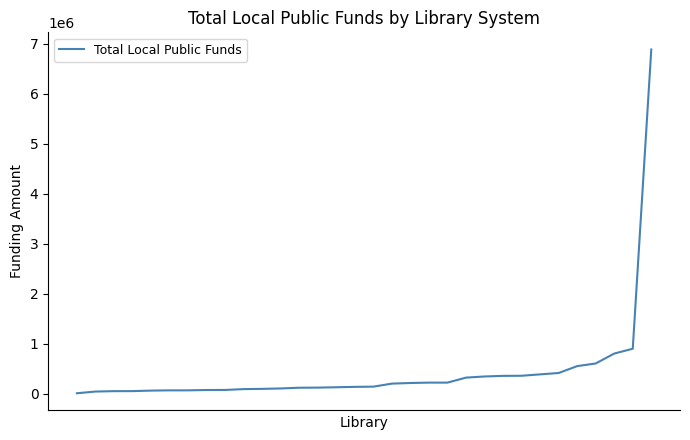

What is the difference between the maximum and minimum values?

6875007